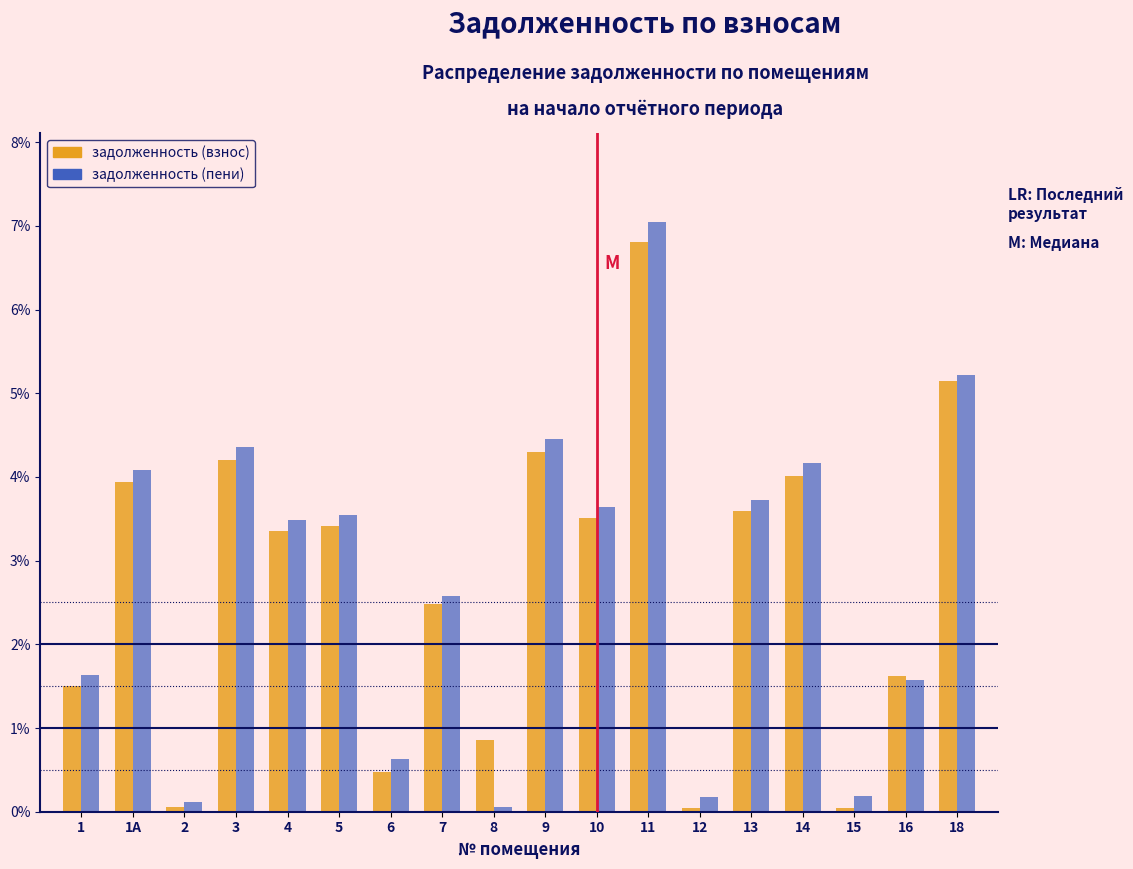

The value of задолженность (взнос) at 1 is 2.0. True or false?

False